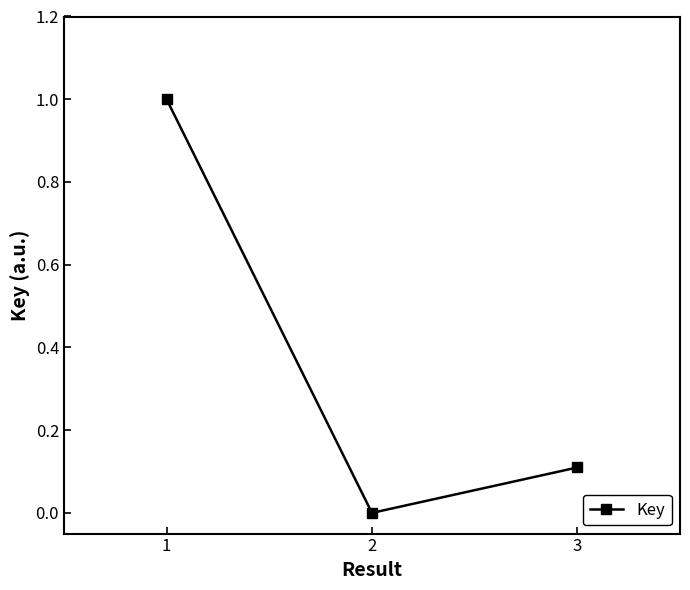

Reading right to left, transcribe all the data shown in this chart.

0.1	0.0	1.0